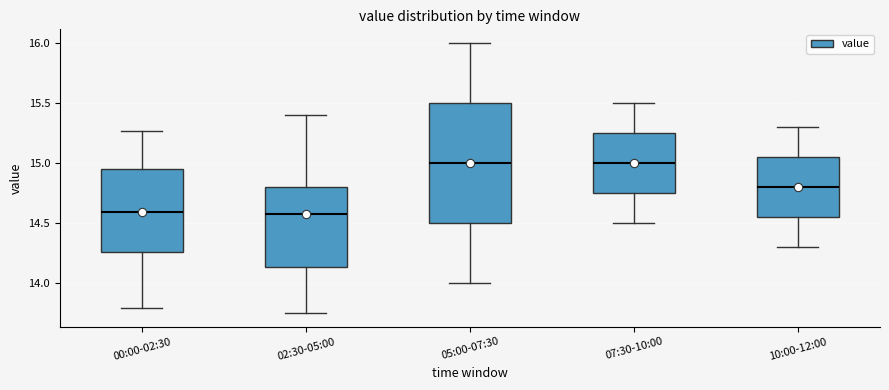

Reading left to right, transcribe this box plot: for each box, give where its median line is, the range the box spans, and where its two whiskers end, as read against the y-axis. The values are not printed on the chart, so give them approximately, as read against the axis.

00:00-02:30: median 14.60, box 14.25 to 14.95, whiskers 13.80 to 15.25
02:30-05:00: median 14.60, box 14.15 to 14.80, whiskers 13.75 to 15.40
05:00-07:30: median 15.00, box 14.50 to 15.50, whiskers 14.00 to 16.00
07:30-10:00: median 15.00, box 14.75 to 15.25, whiskers 14.50 to 15.50
10:00-12:00: median 14.80, box 14.55 to 15.05, whiskers 14.30 to 15.30